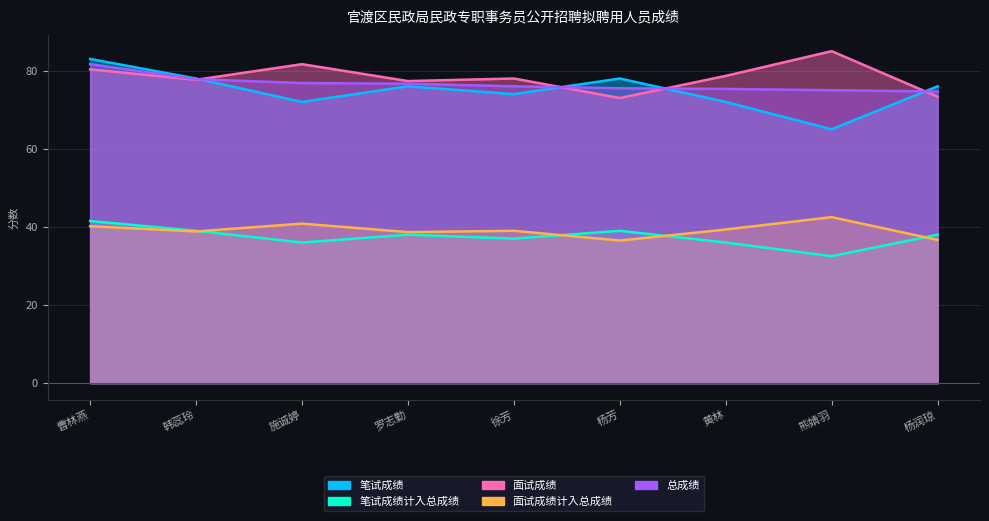

The 面试成绩 series shows 81.7 at 施诚婷. True or false?

True